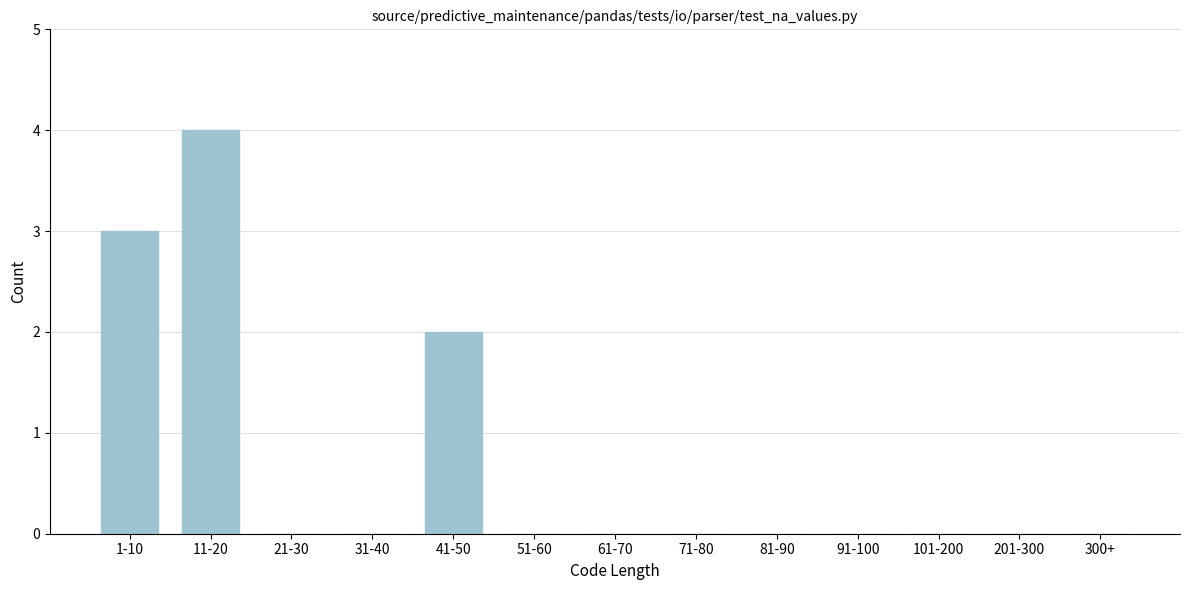

Reading left to right, list all the values displayed in this chart.

1-10=3	11-20=4	21-30=0	31-40=0	41-50=2	51-60=0	61-70=0	71-80=0	81-90=0	91-100=0	101-200=0	201-300=0	300+=0